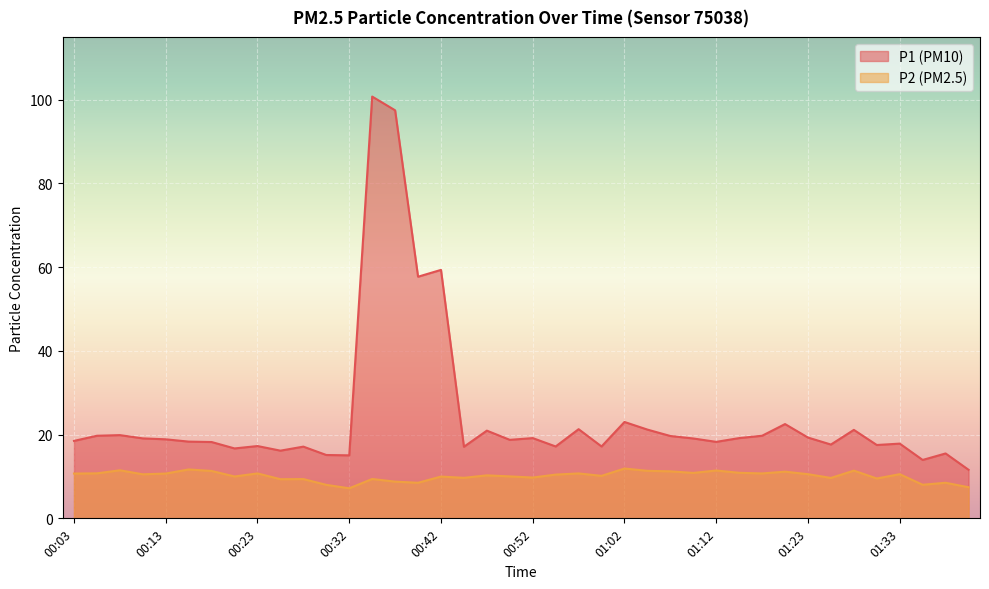

What is the greatest value displayed?

100.8